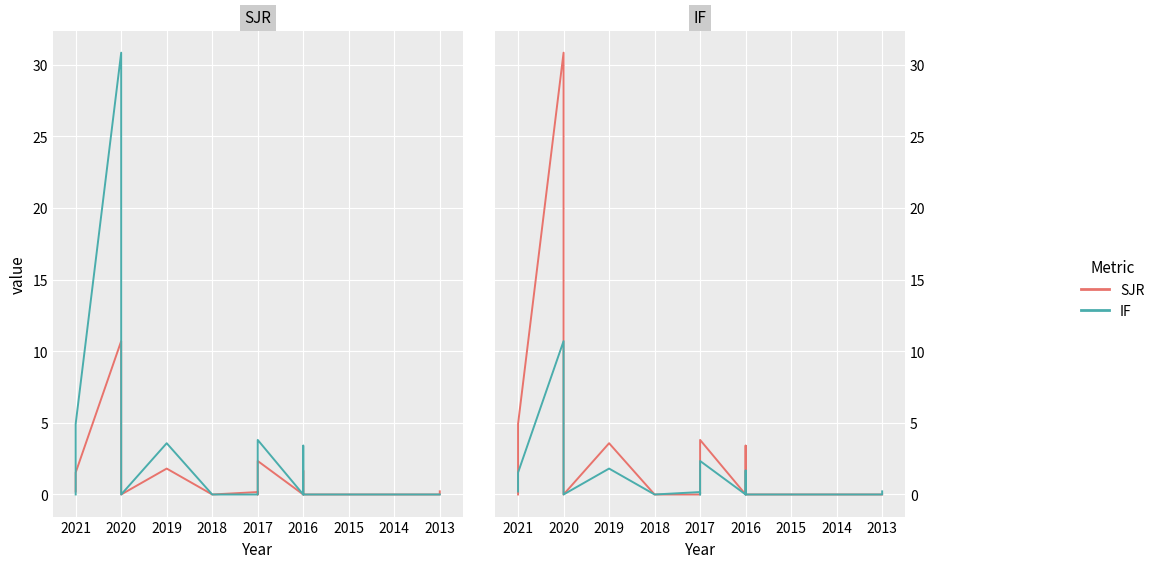

Reading left to right, what are all the values shown in this chart?

SJR: 0.2	1.5	1.5	10.7	0.0	1.8	0.0	0.0	0.2	0.0	0.0	2.3	0.0	1.7	1.7	0.0	0.0	0.2
IF: 0.0	4.9	4.9	30.9	0.0	3.6	0.0	0.0	0.0	0.0	0.0	3.8	0.0	3.4	3.4	0.0	0.0	0.0
IF (primary): 0.0	4.9	4.9	30.9	0.0	3.6	0.0	0.0	0.0	0.0	0.0	3.8	0.0	3.4	3.4	0.0	0.0	0.0
SJR (secondary): 0.2	1.5	1.5	10.7	0.0	1.8	0.0	0.0	0.2	0.0	0.0	2.3	0.0	1.7	1.7	0.0	0.0	0.2